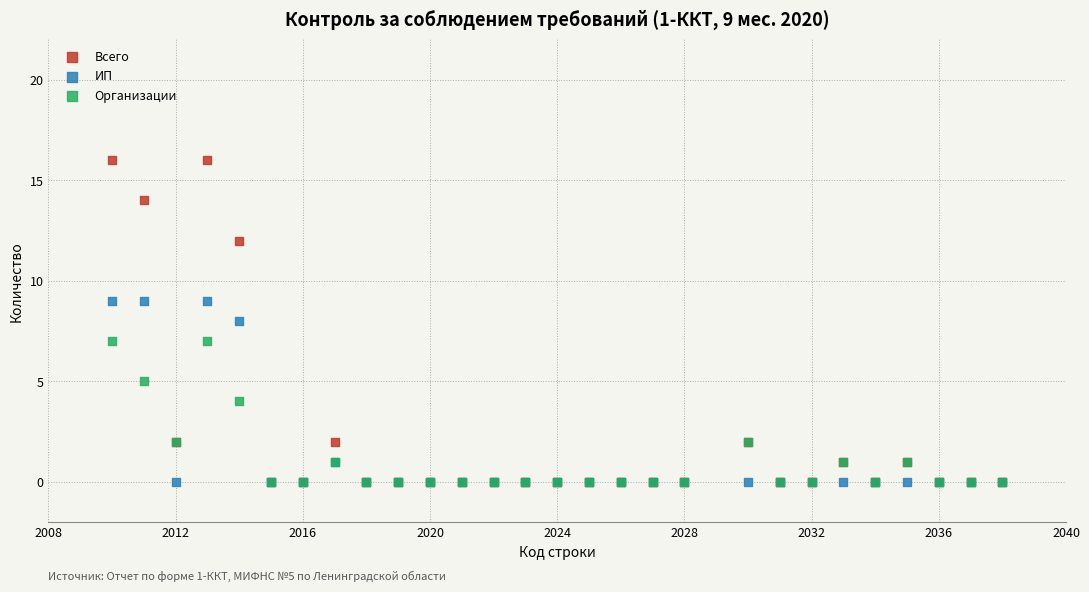

What are all the series names shown in the legend?

Всего, ИП, Организации